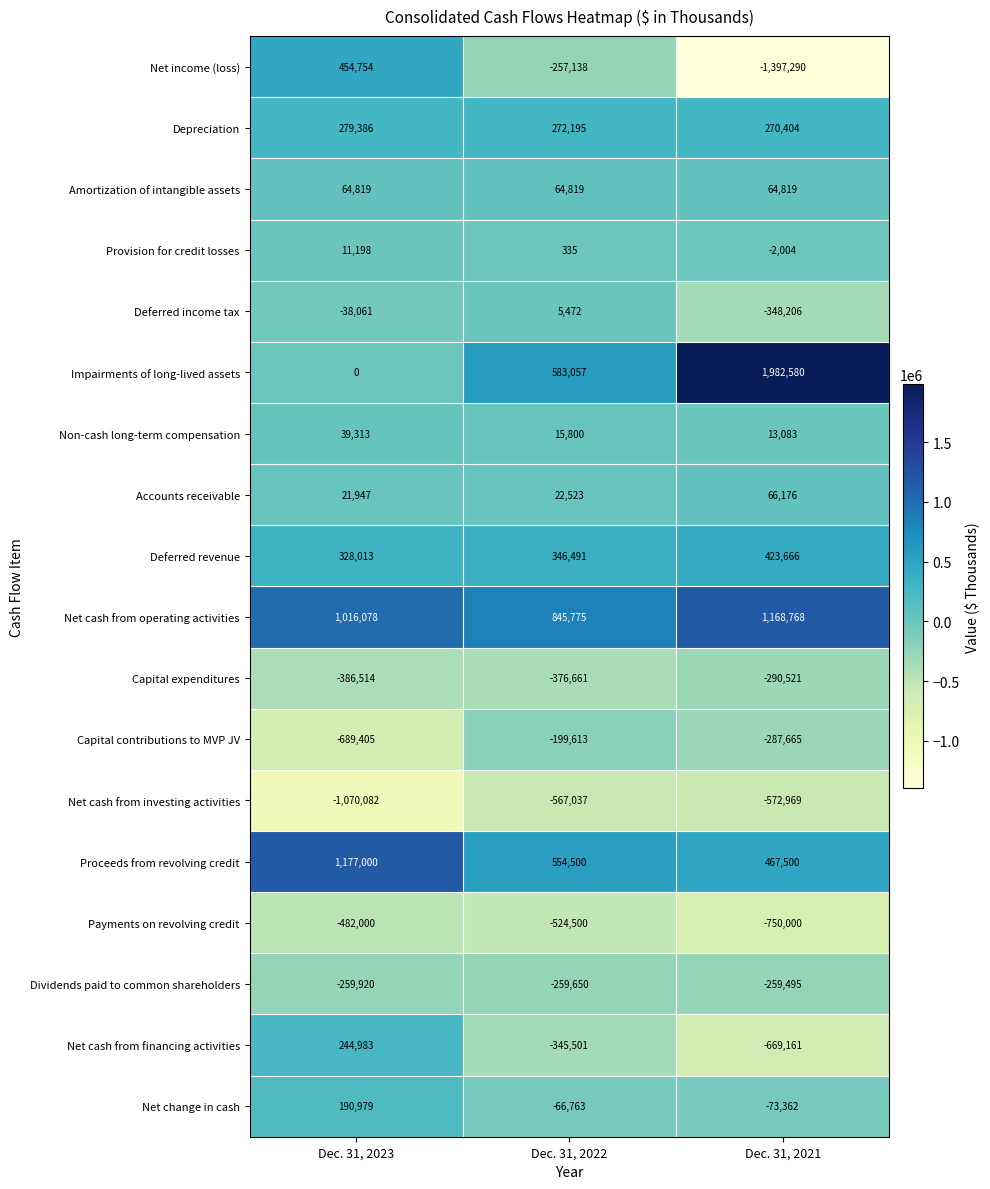

What is the sum of all Accounts receivable values?

110646